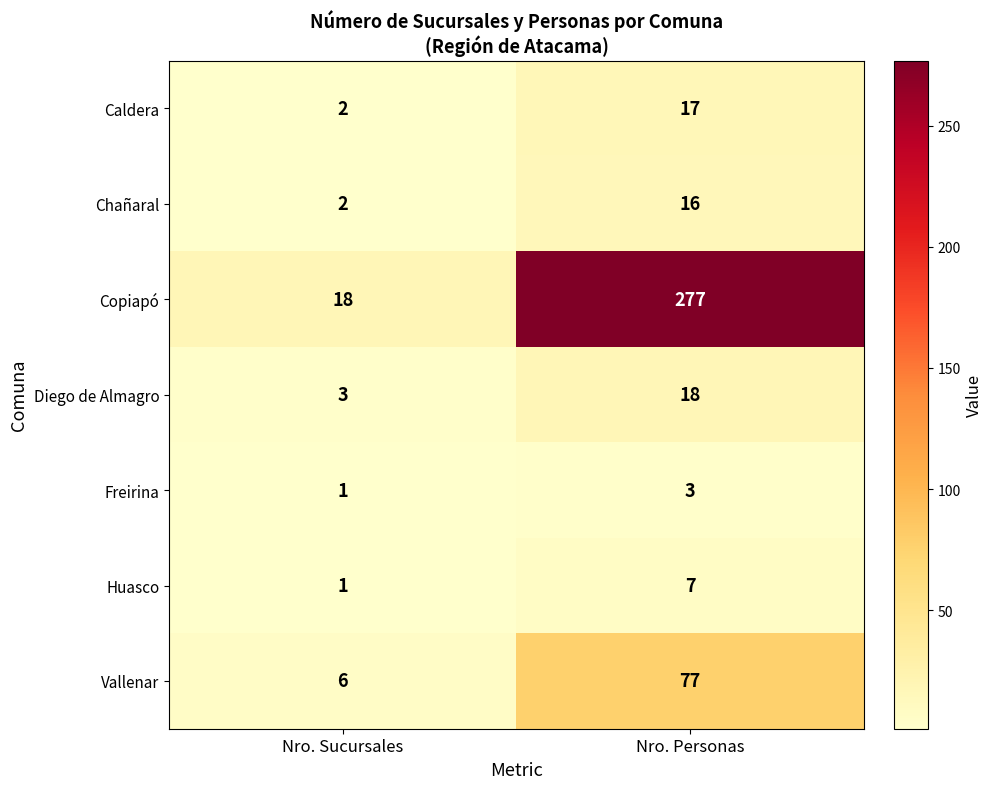

What is the sum of the Freirina values at Nro. Personas and Nro. Sucursales?

4